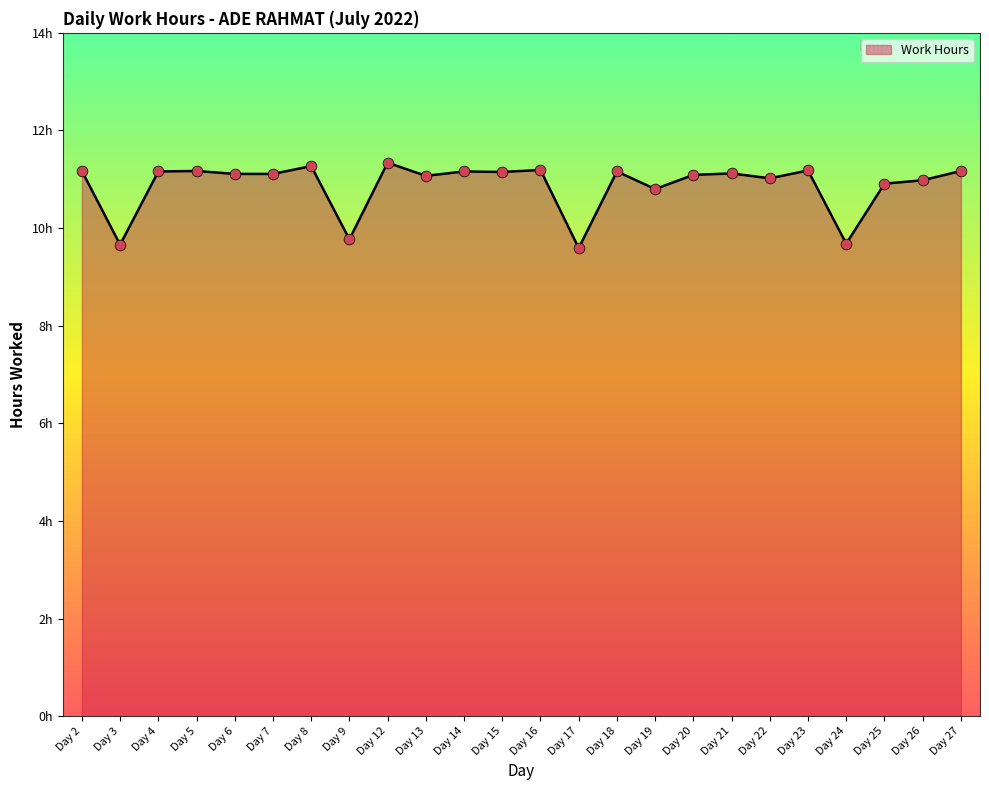

What is the change in value from Day 3 to Day 20?

+1.4